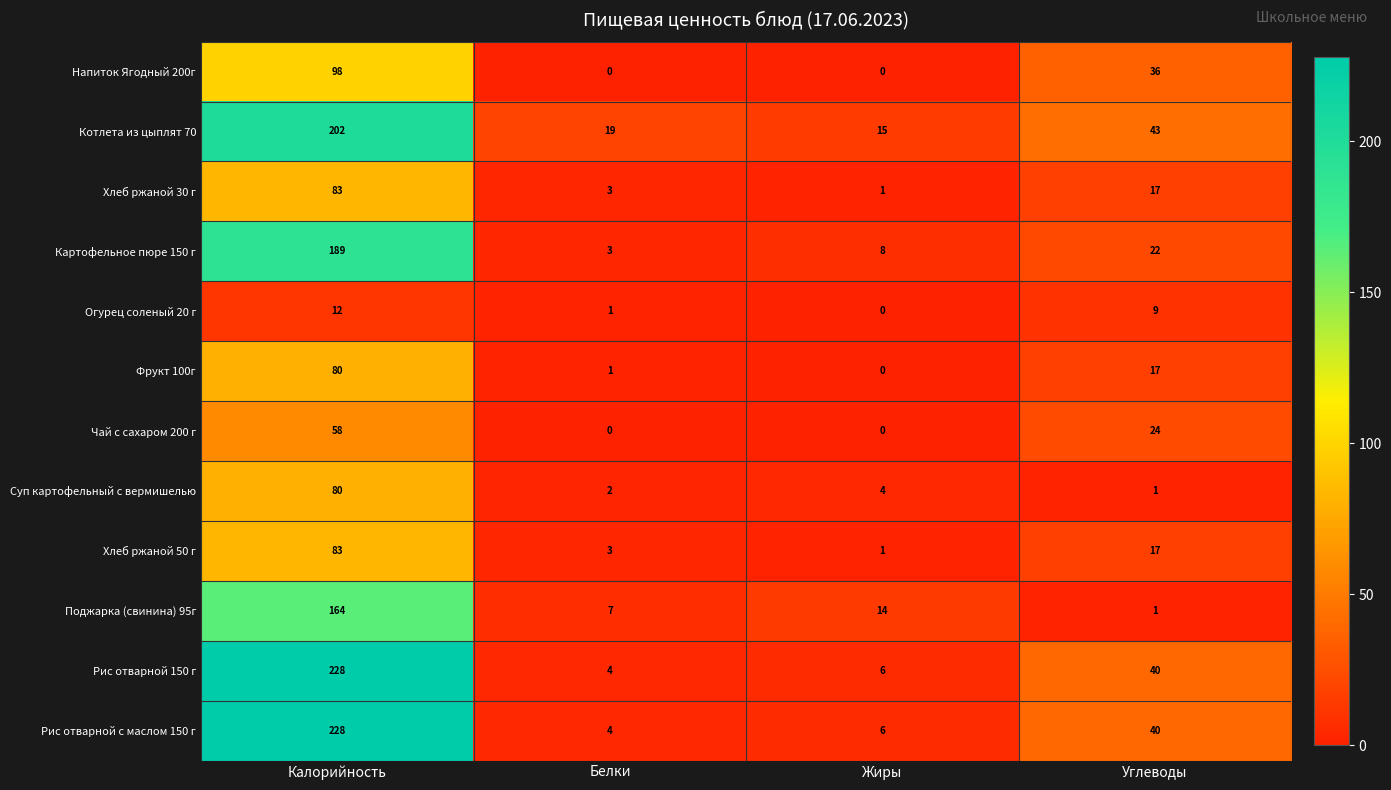

Which series has the largest total across all categories?

Котлета из цыплят 70